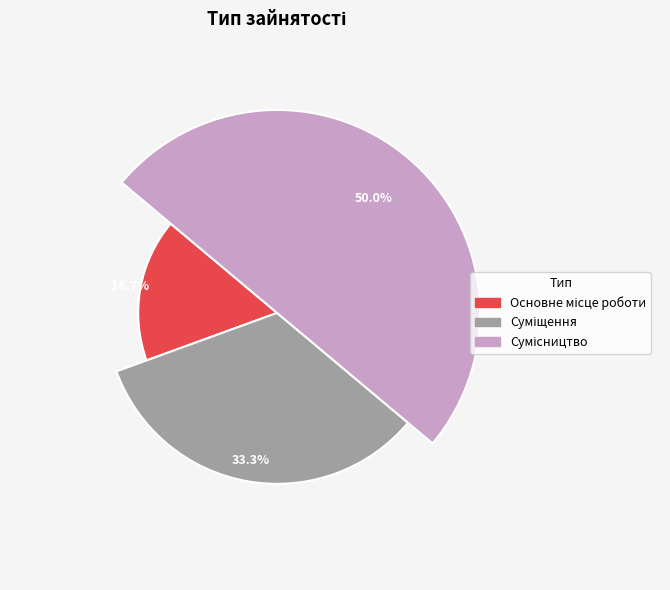

Rank the categories by value from lowest to highest.

Основне місце роботи, Суміщення, Сумісництво